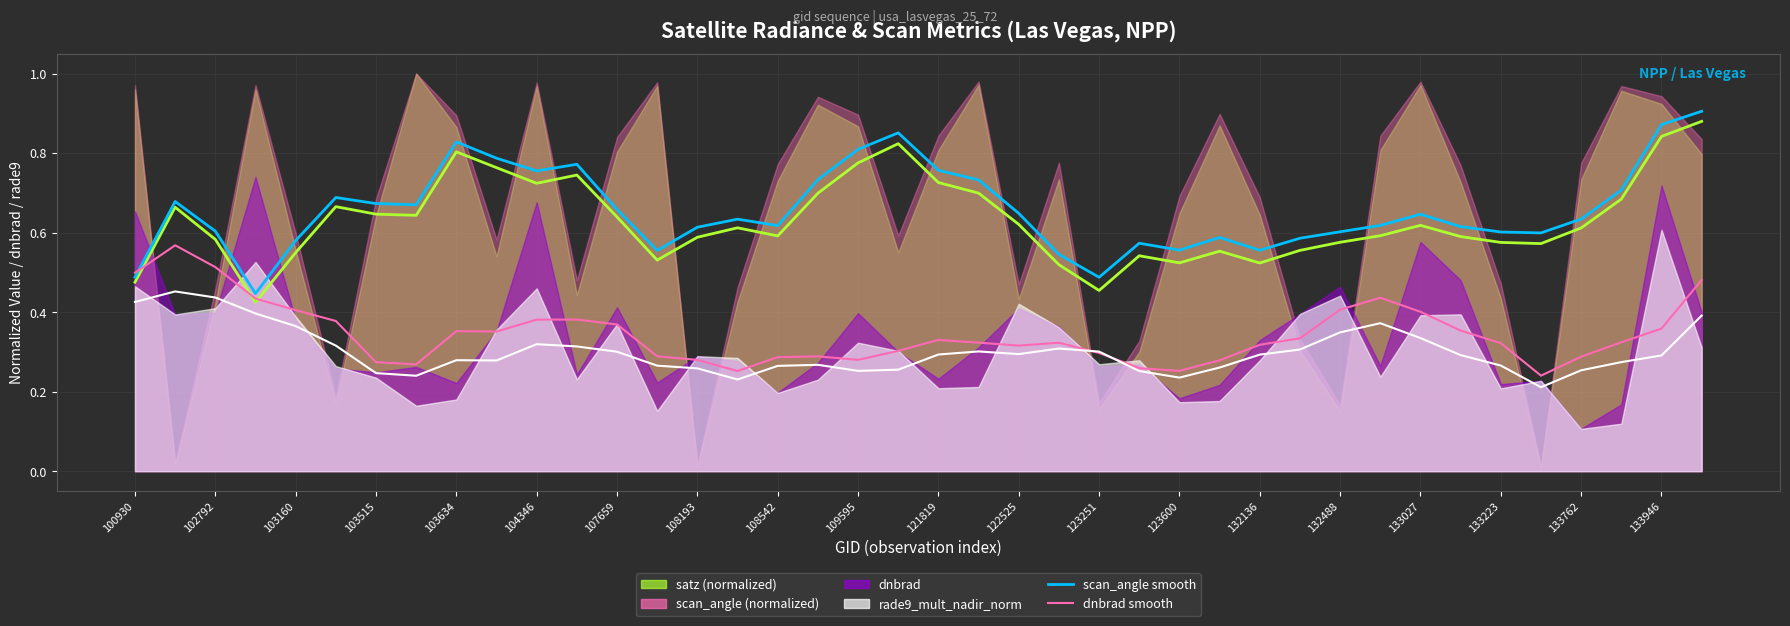

Which series changed the most between 133946 and 33?

scan_angle smooth